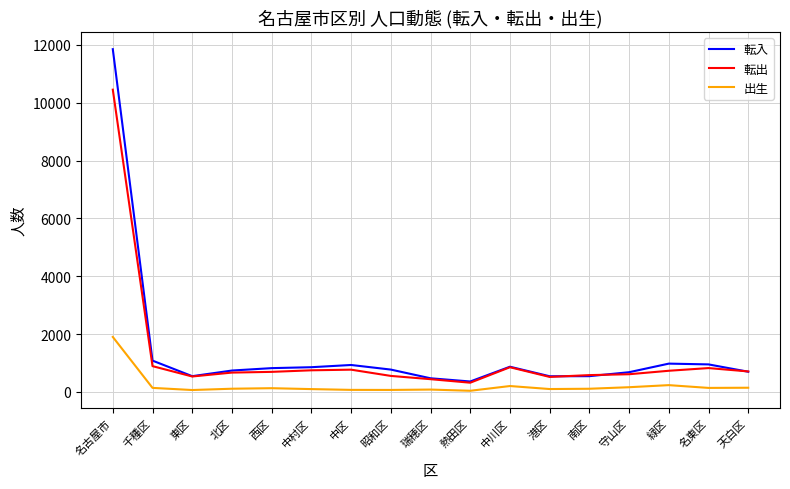

True or false: 転出 has more than 2 points higher than both neighbors.

True